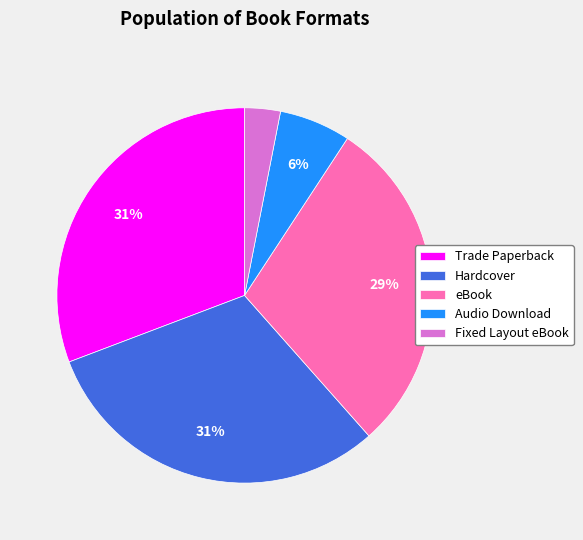

To the nearest percent, what is the average slice percentage?

20%